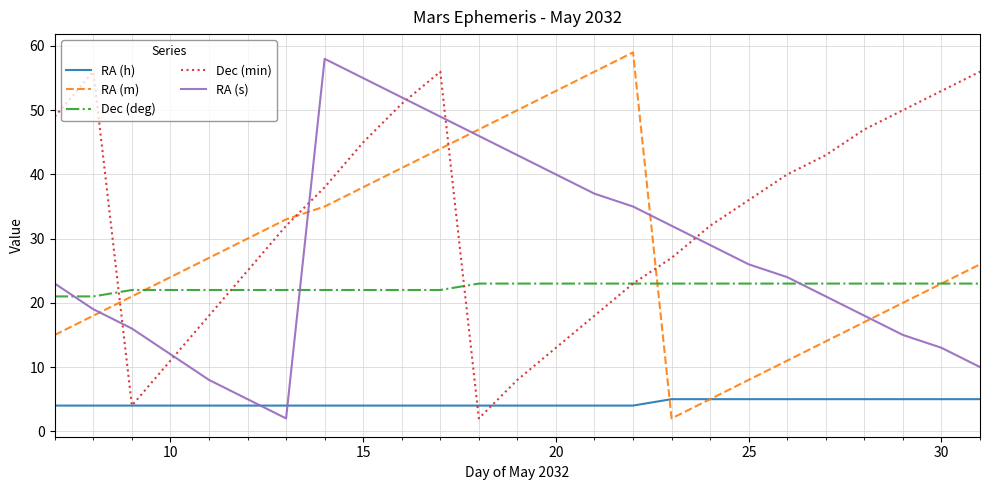

After their last crossing, which series has the higher values: Dec (min) or RA (s)?

Dec (min)